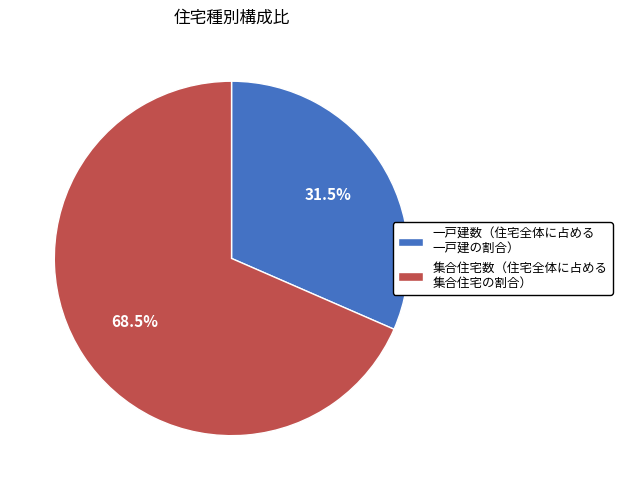

What percentage is NOT represented by 一戸建数（住宅全体に占める 一戸建の割合）?

68.5%